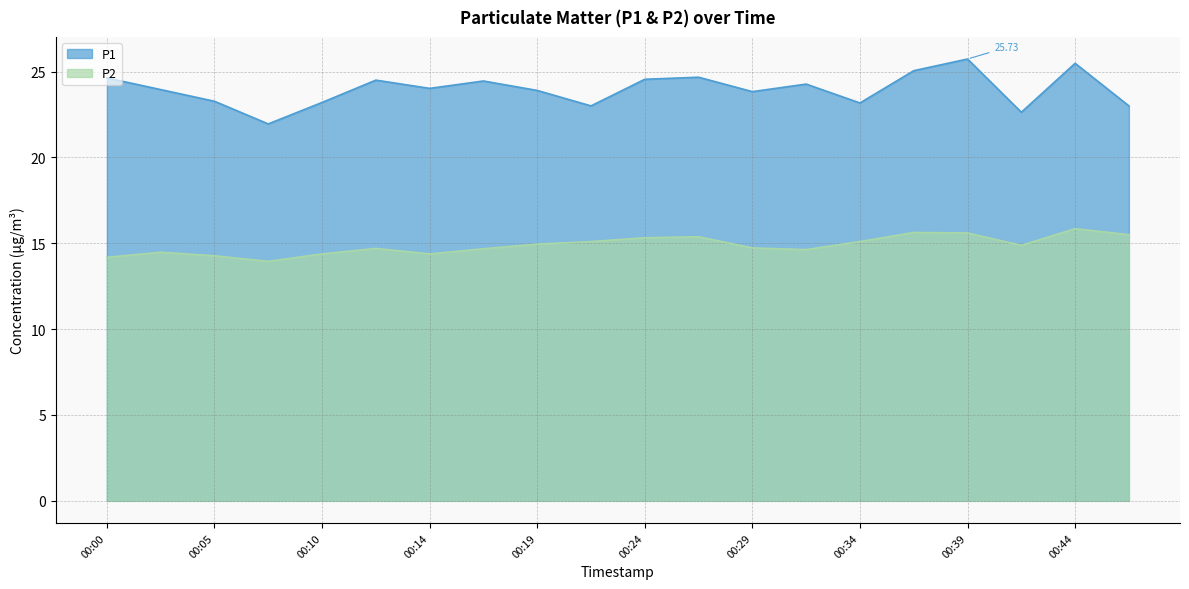

At which category does P2 reach its first local peak?

00:02